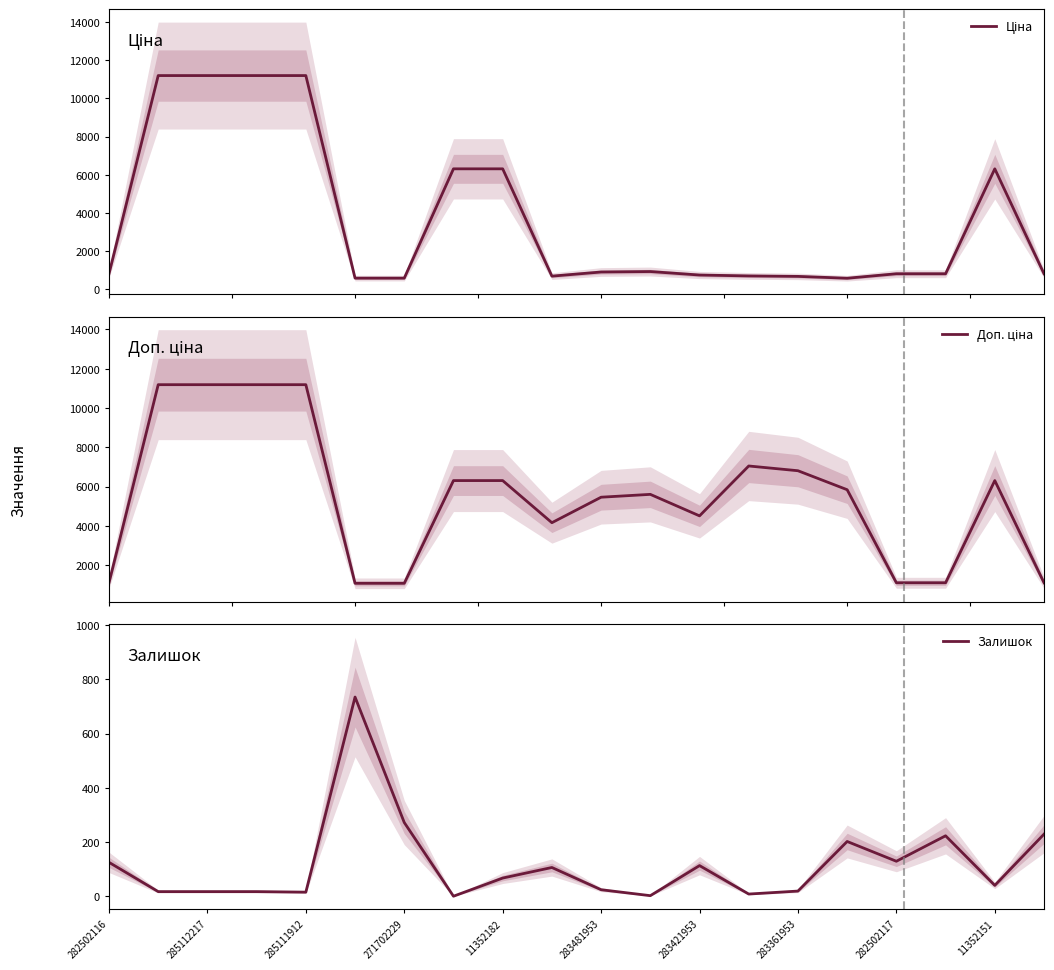

True or false: Доп. ціна and Ціна intersect in this chart.

False